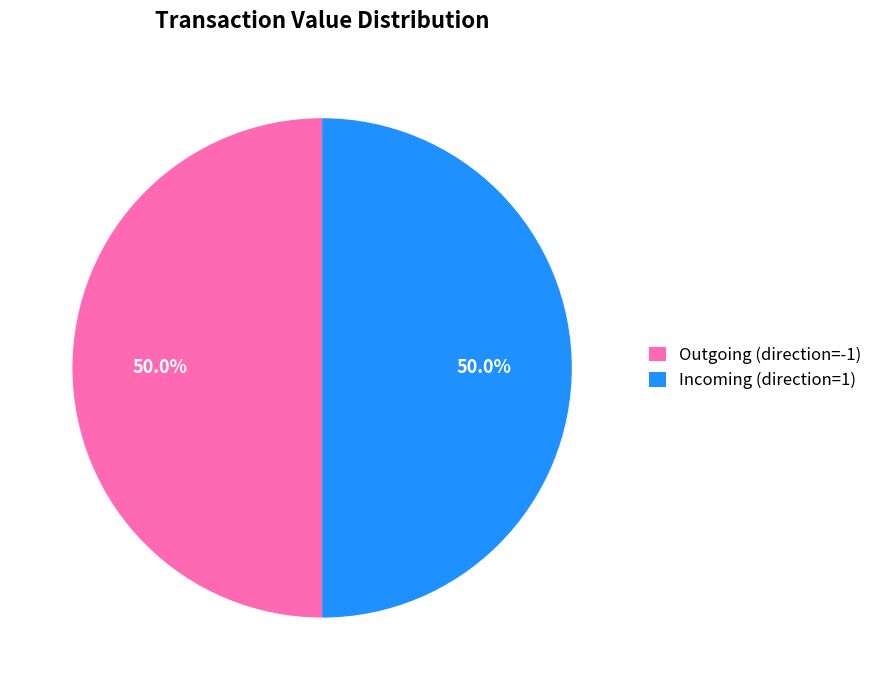

Approximately how many times larger is the value at Incoming (direction=1) compared to Outgoing (direction=-1)?

1.0